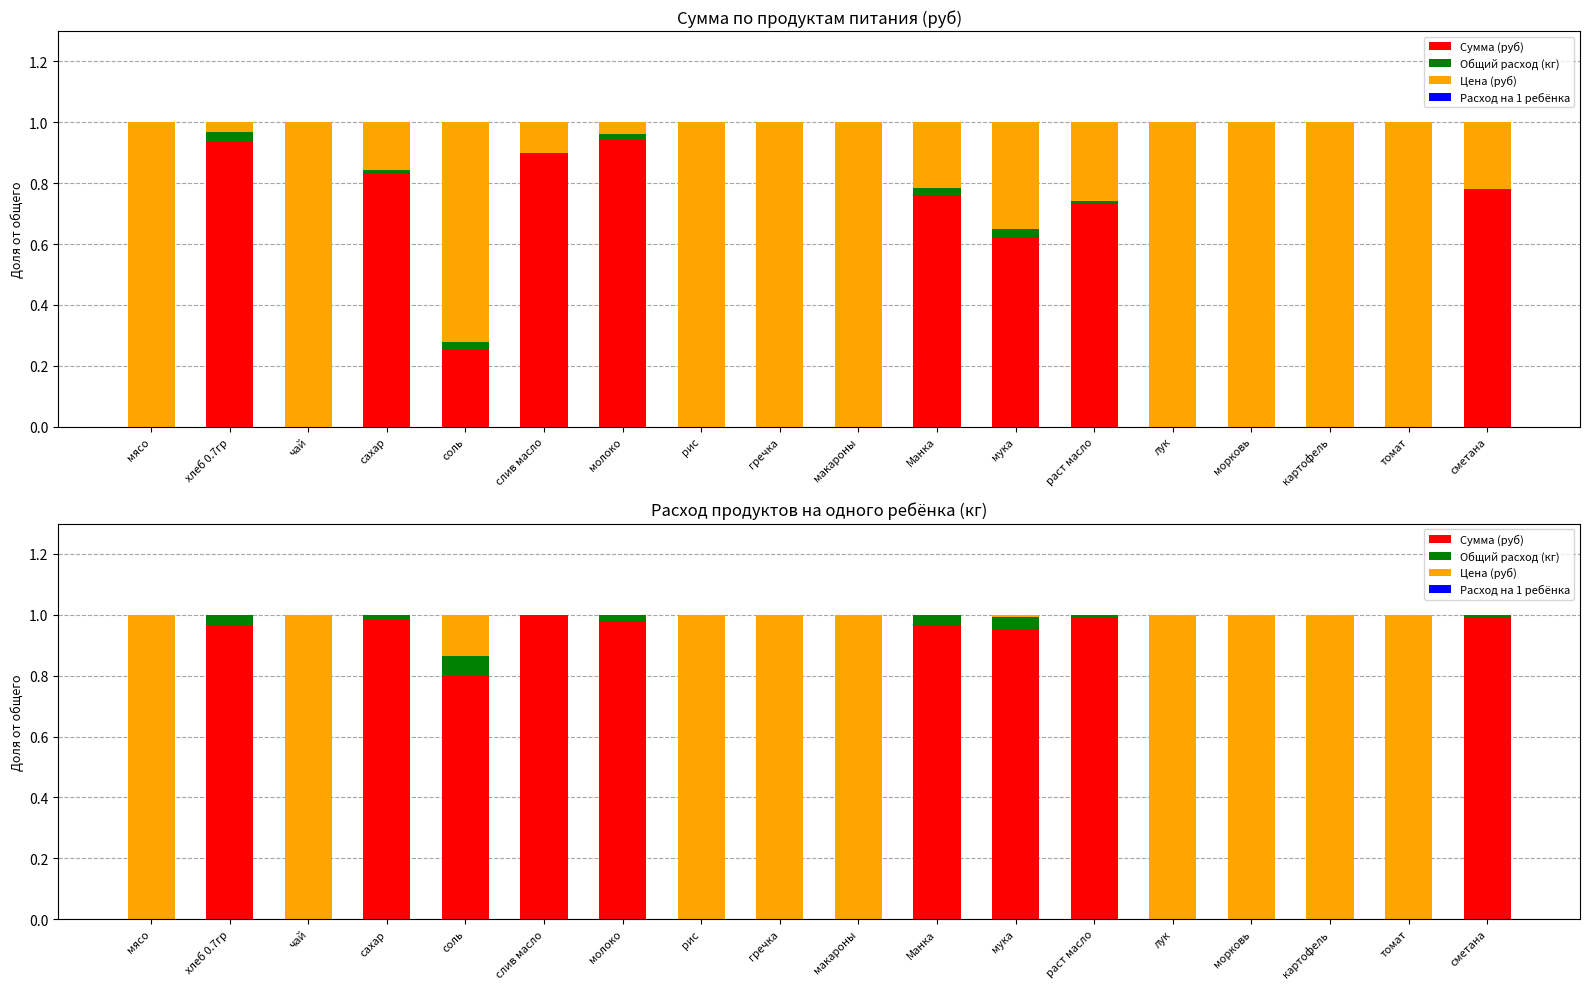

What are all the series names shown in the legend?

Сумма (руб), Общий расход (кг), Цена (руб), Расход на 1 ребёнка